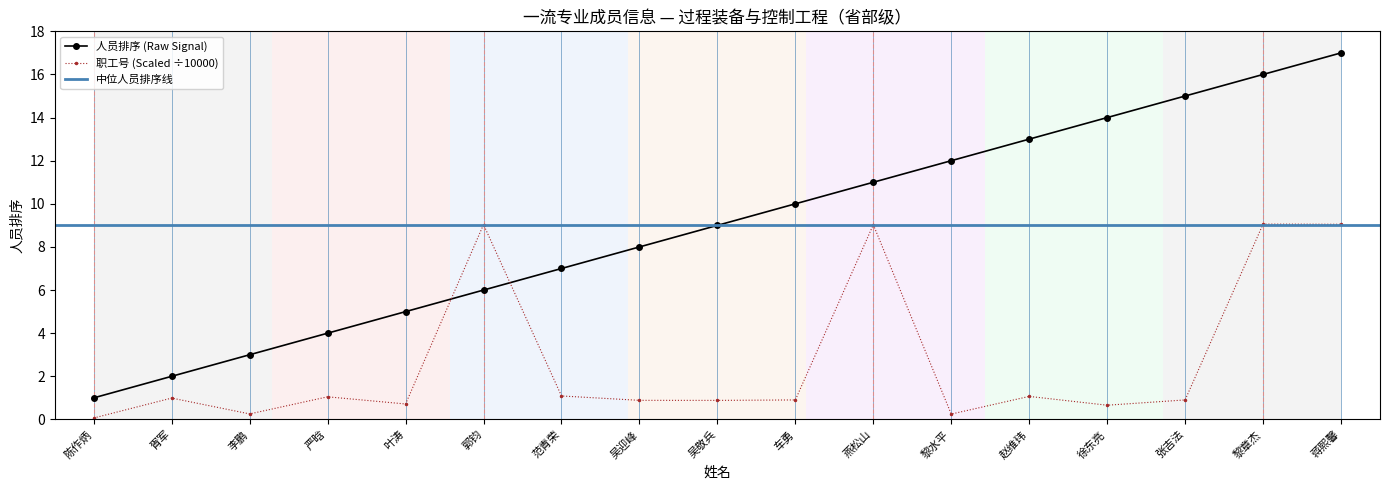

True or false: the data shows 4 at 车勇.

False